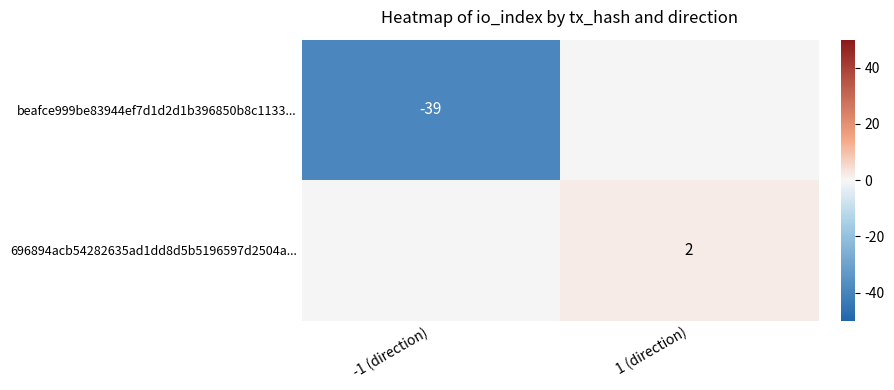

Where is beafce999be83944ef7d1d2d1b396850b8c1133... nearest to the value -19?

1 (direction)